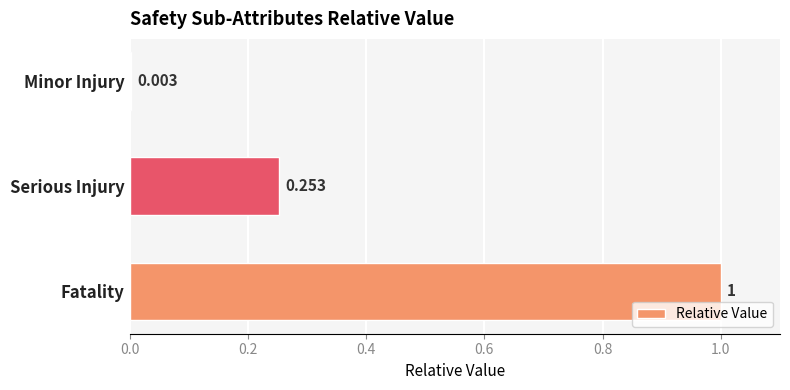

Between Fatality and Minor Injury, which is larger?

Fatality